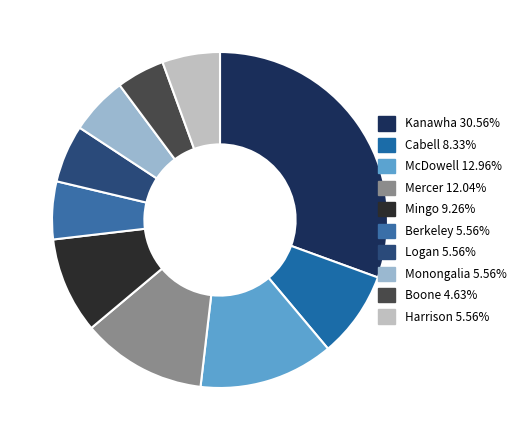

How many slices are in this pie chart?

10